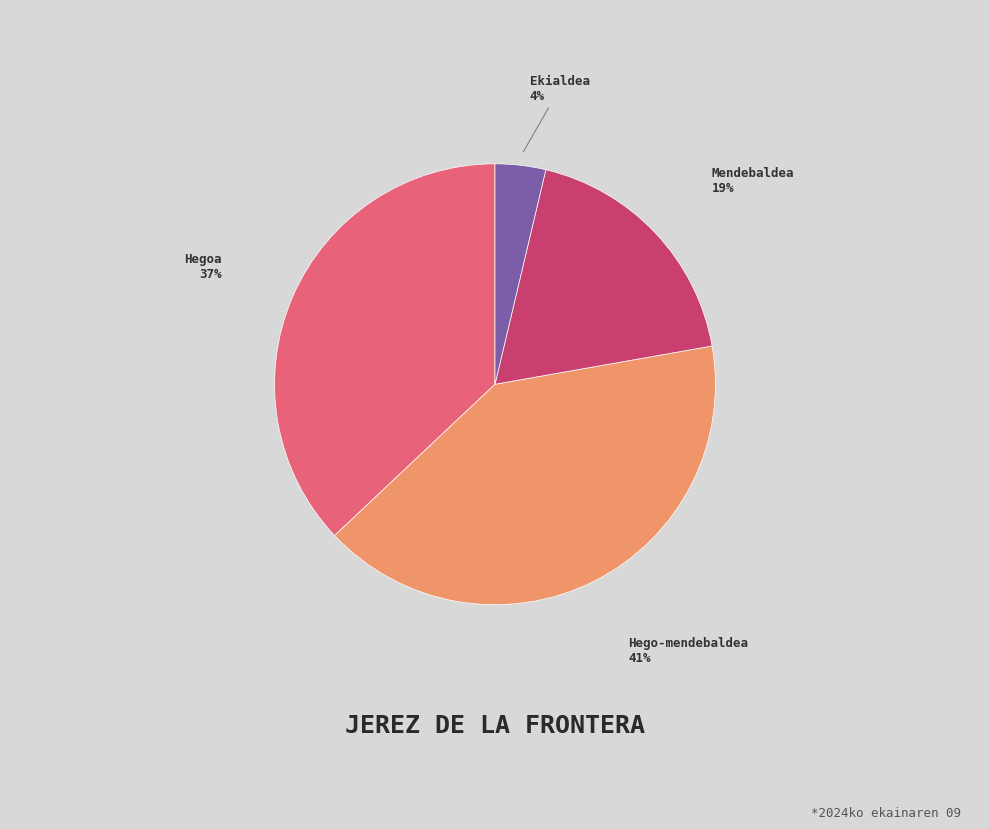

How many segments does this pie chart have?

4